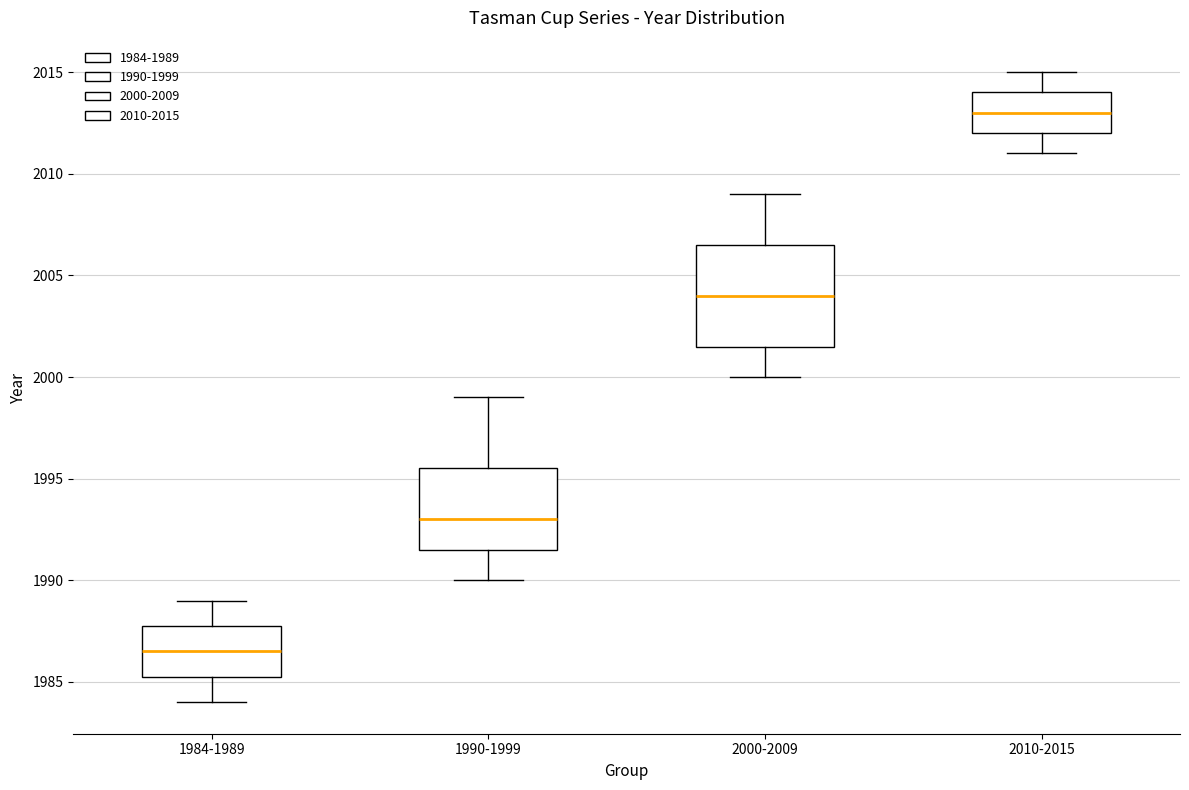

Where is the upper edge of the box for 1990-1999 on the y-axis? The values are not printed on the chart, so give them approximately, as read against the axis.

1995.5